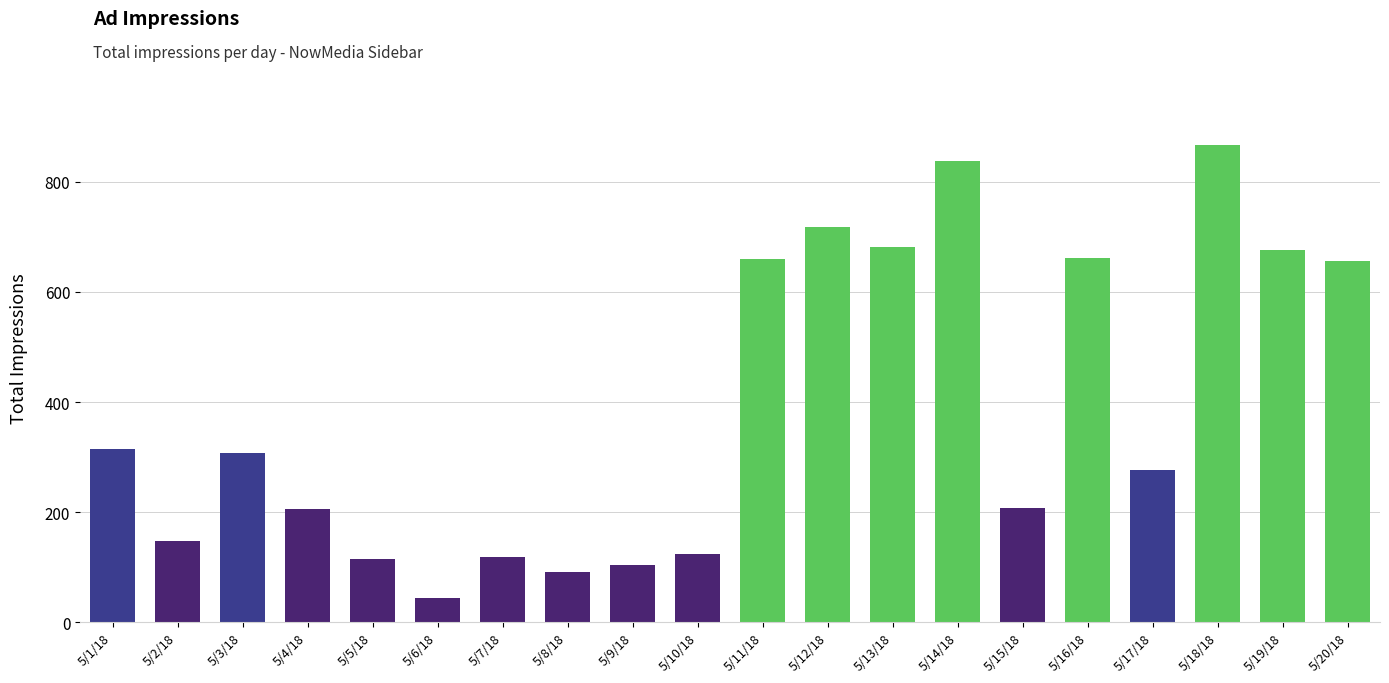

What is the value of the 11th bar from the left?

659